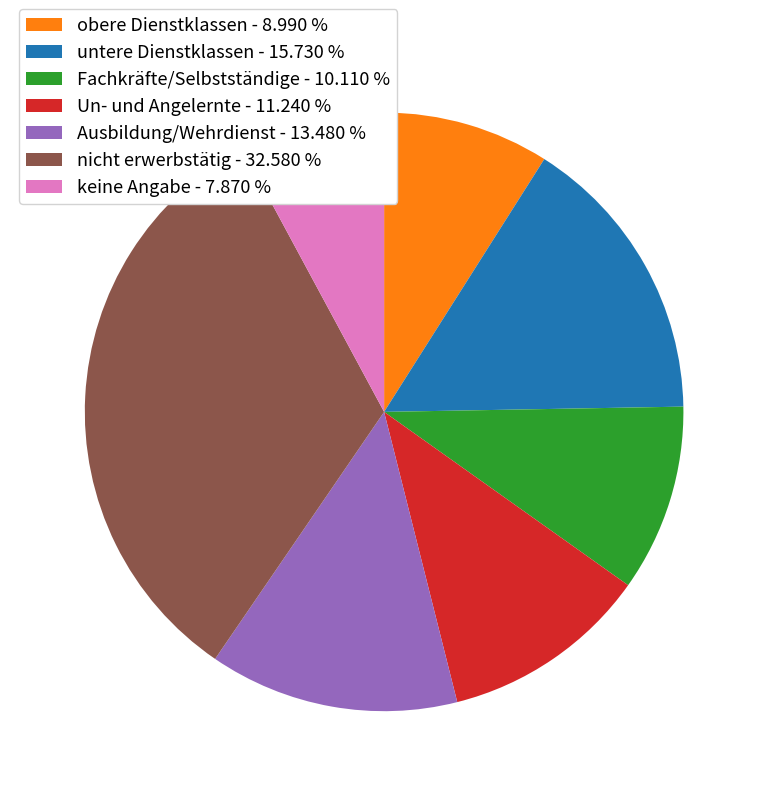

What is the ratio of the value at untere Dienstklassen to the value at Un- und Angelernte?

1.4